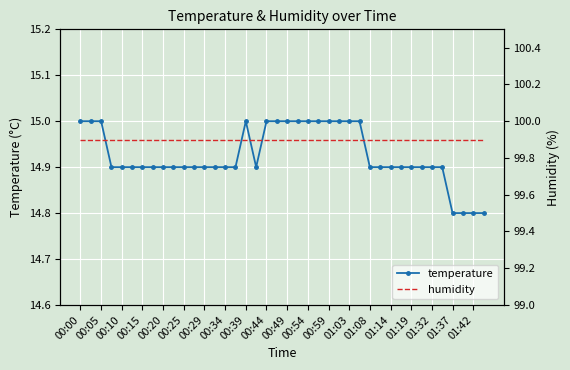

What is the value of the humidity point at the 5th from the left?

99.9